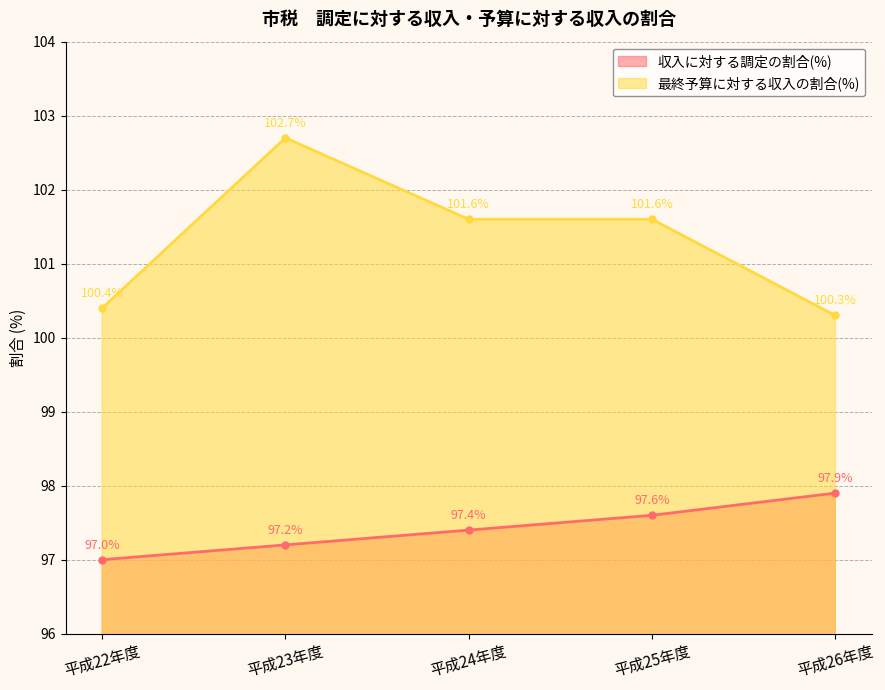

Count the 収入に対する調定の割合(%) values in the range 97 to 98.

5